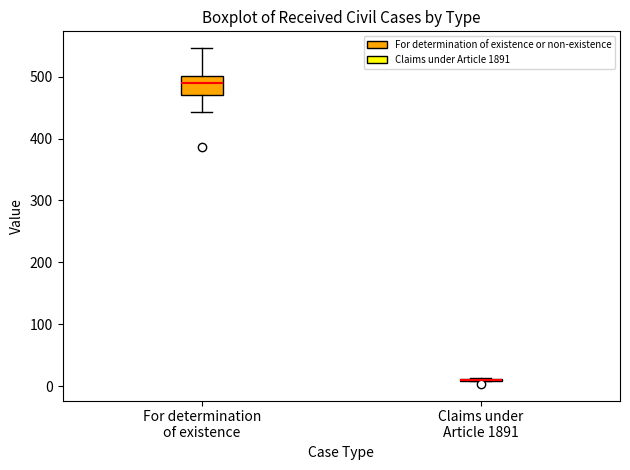

Where does the median line of the box for For determination of existence sit on the y-axis? The values are not printed on the chart, so give them approximately, as read against the axis.

490